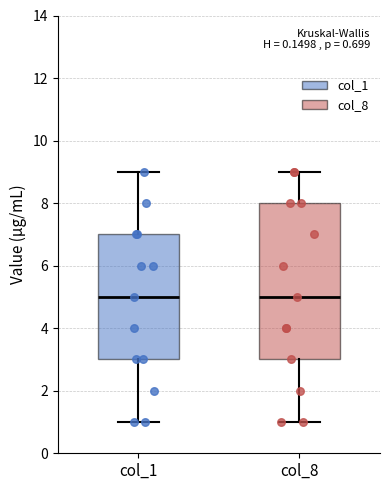

Which box is the tallest, from its lower edge to its upper edge?

col_8